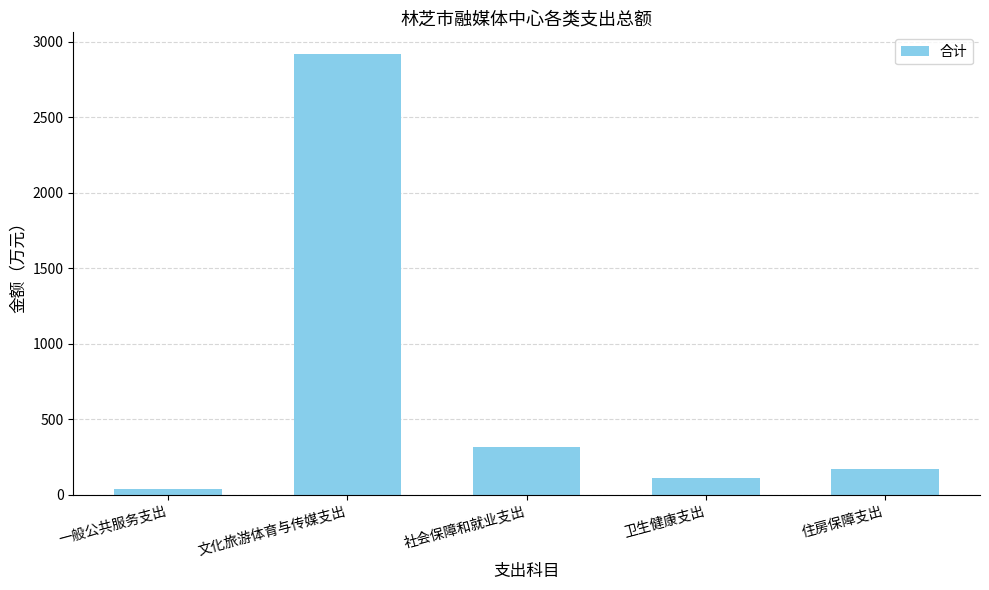

Which label corresponds to the smallest value in the chart?

一般公共服务支出